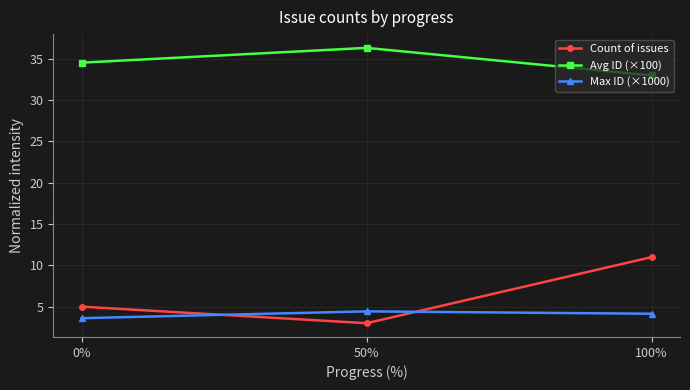

Does the chart display data point markers on the line(s)?

Yes